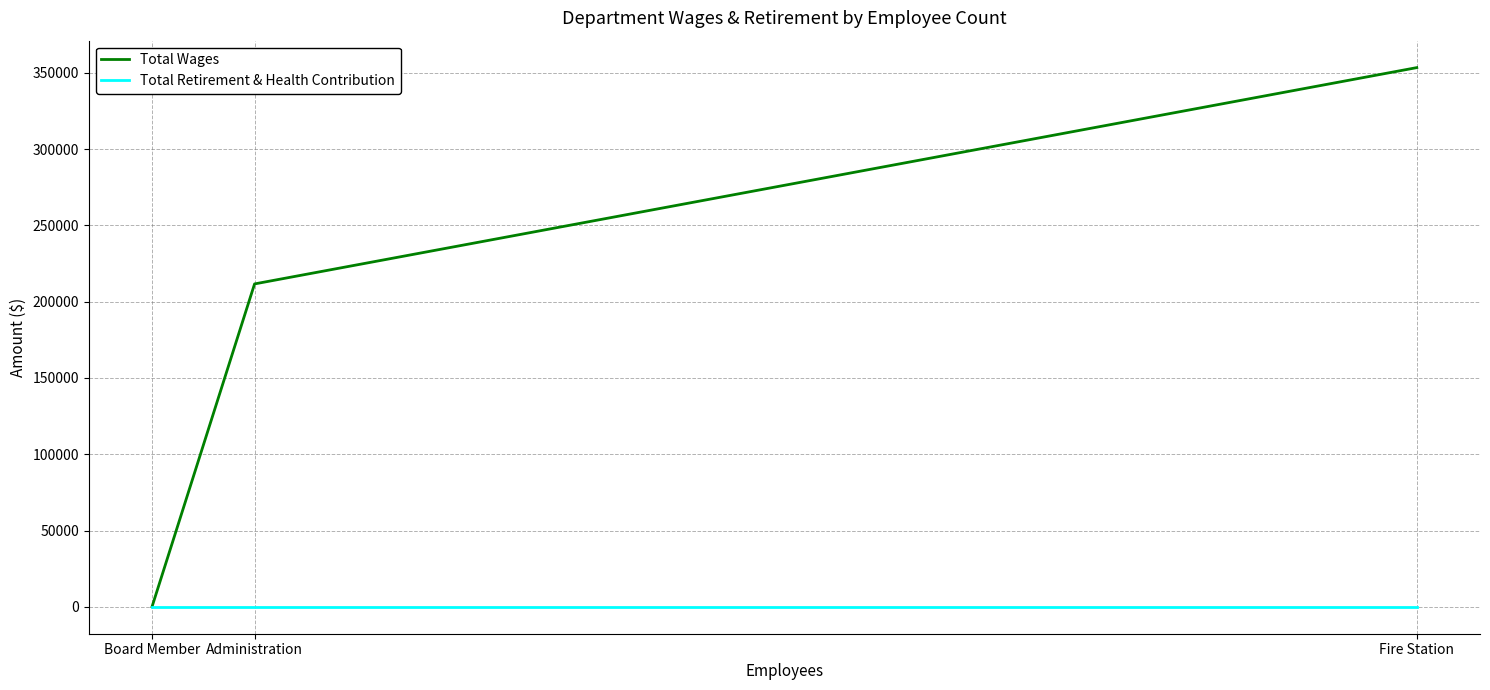

Is this an area chart (filled region under the line)?

No